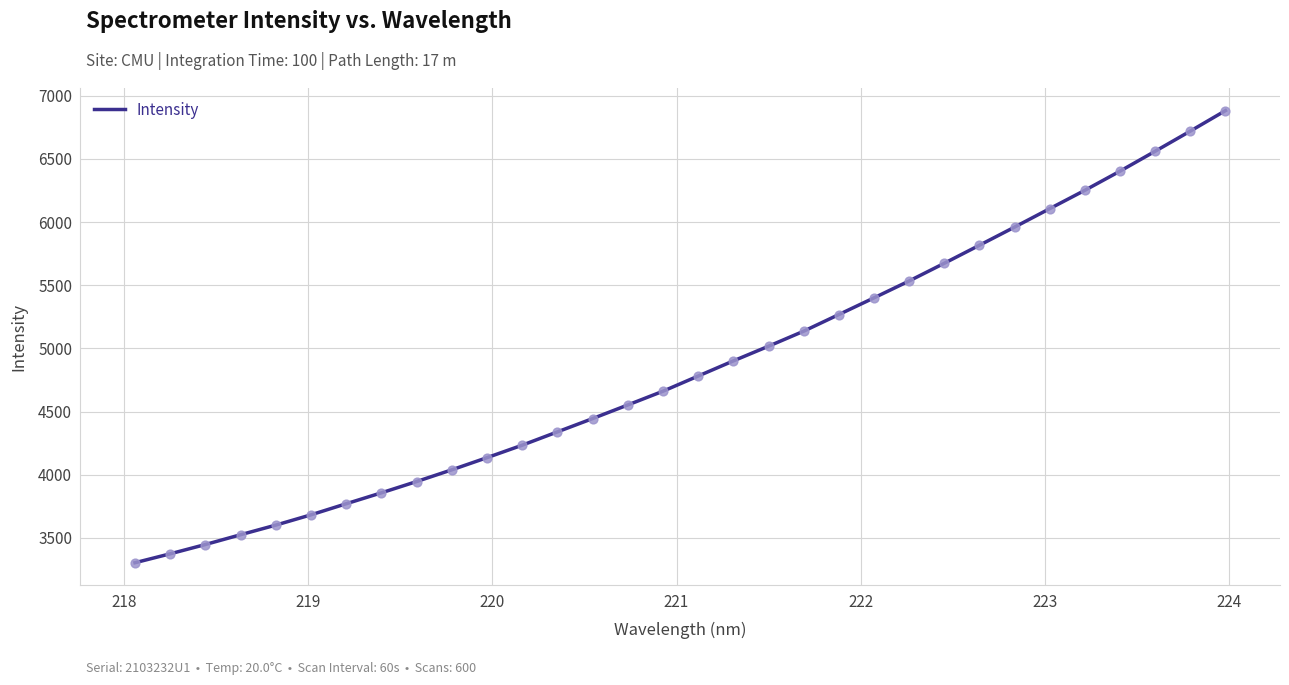

What is the difference between the maximum and minimum values?

3579.2